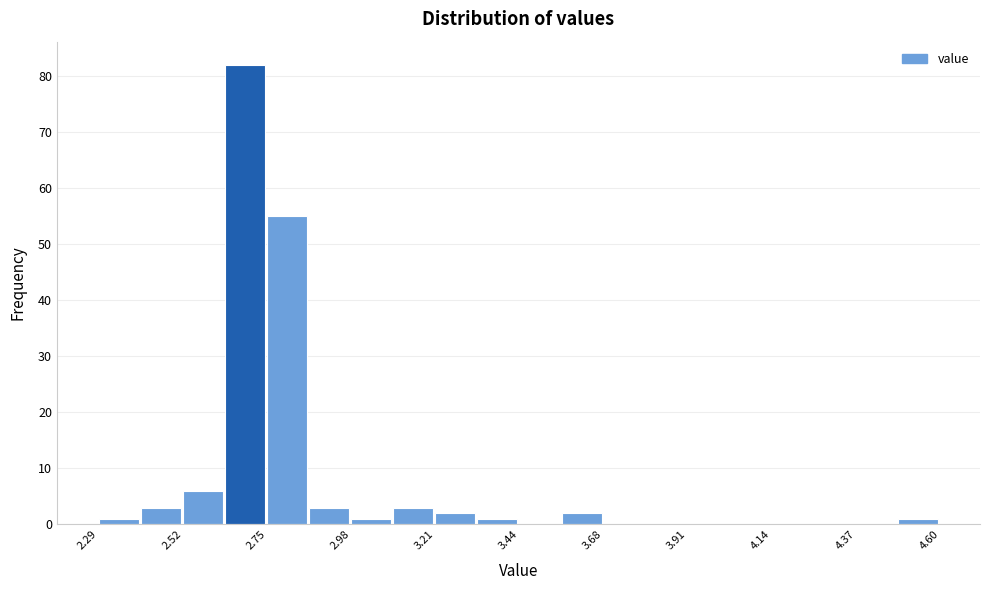

Around what value on the x-axis is the tallest bar? Give the approximate position of its centre, as read against the axis.

2.70